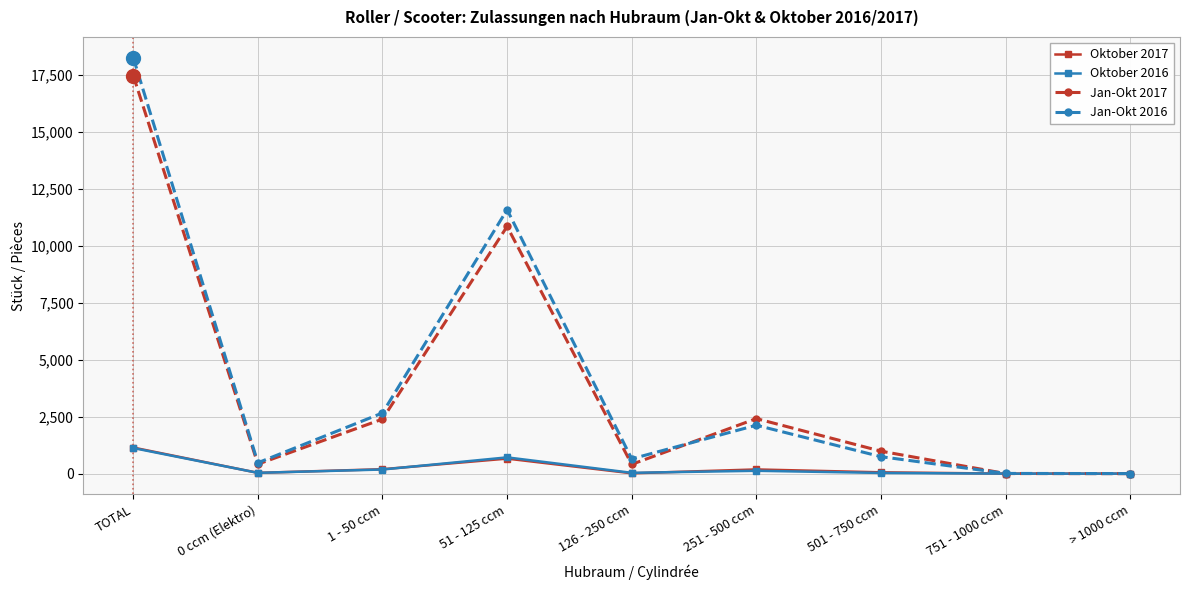

Which series has the widest spread of values?

Jan-Okt 2016